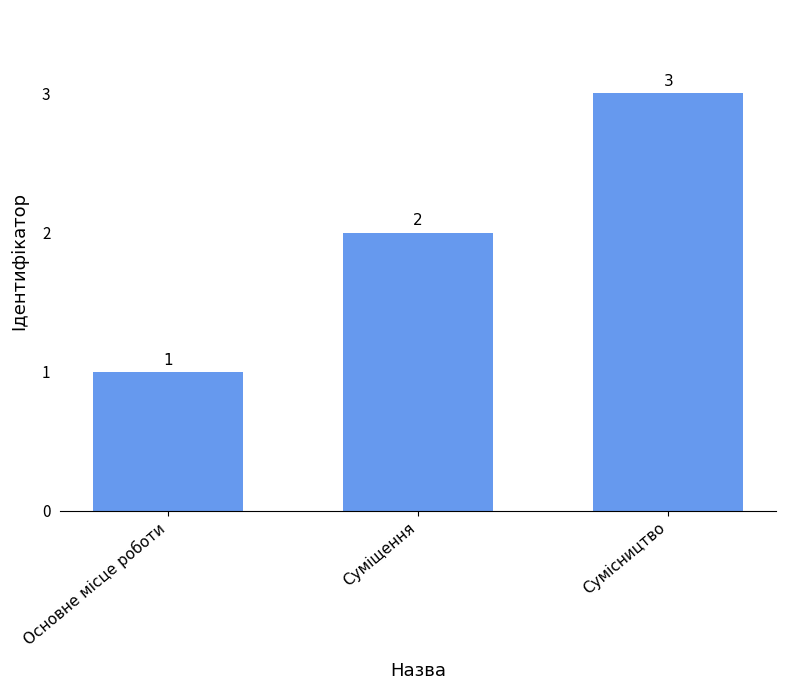

What position from the left is Сумісництво?

3